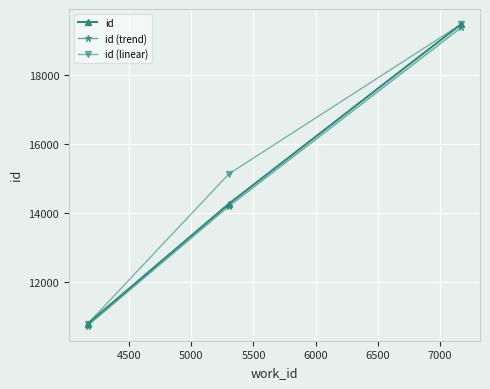

How many lines are shown in the chart?

3